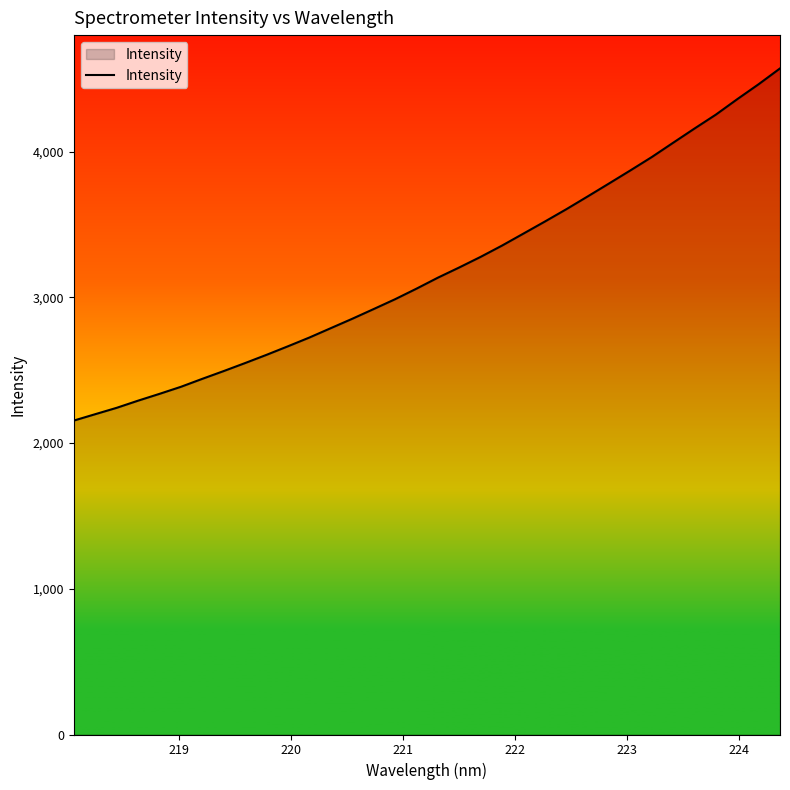

What is the maximum value shown in the chart?

4571.4